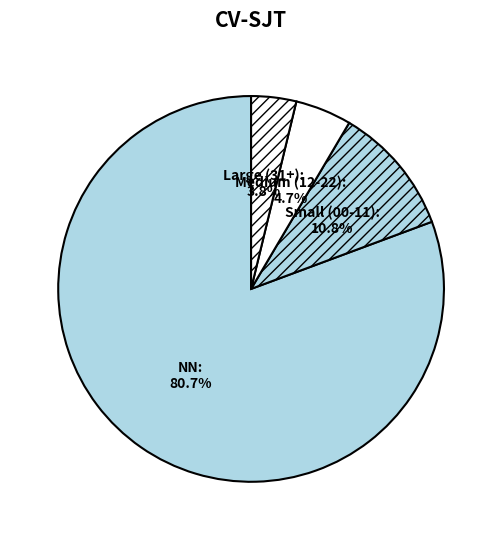

Which slice is the smallest?

Large (31+)